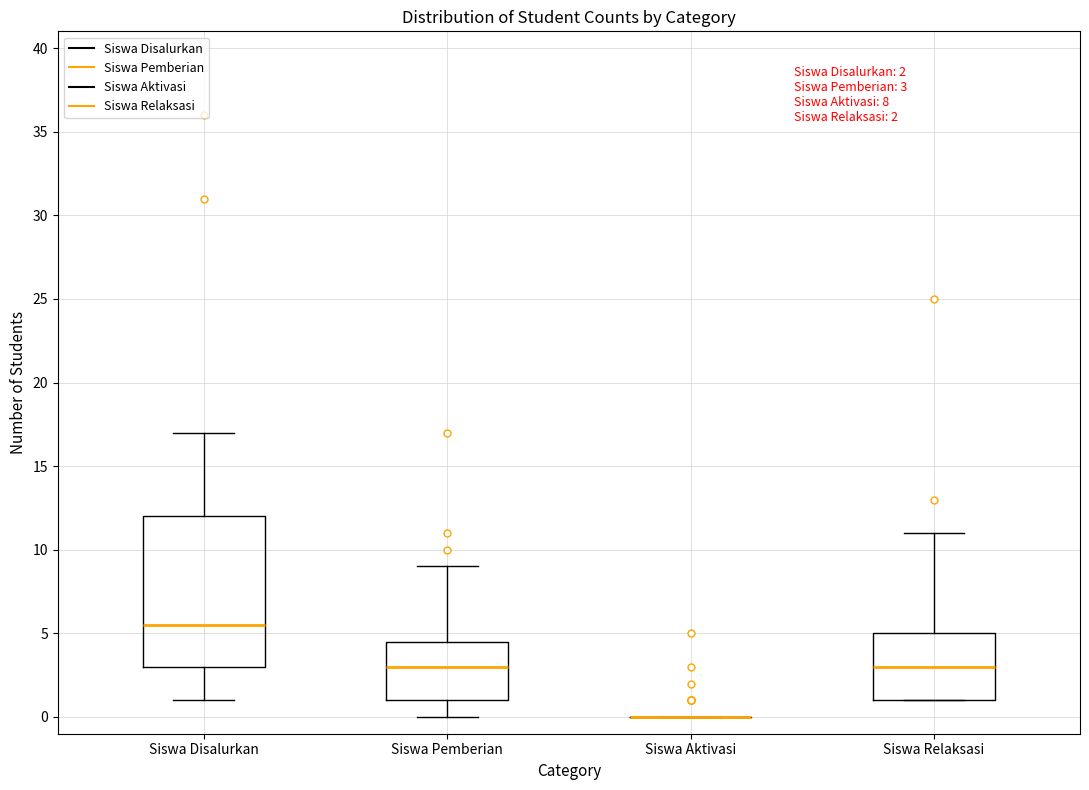

Which box is the tallest, from its lower edge to its upper edge?

Siswa Disalurkan